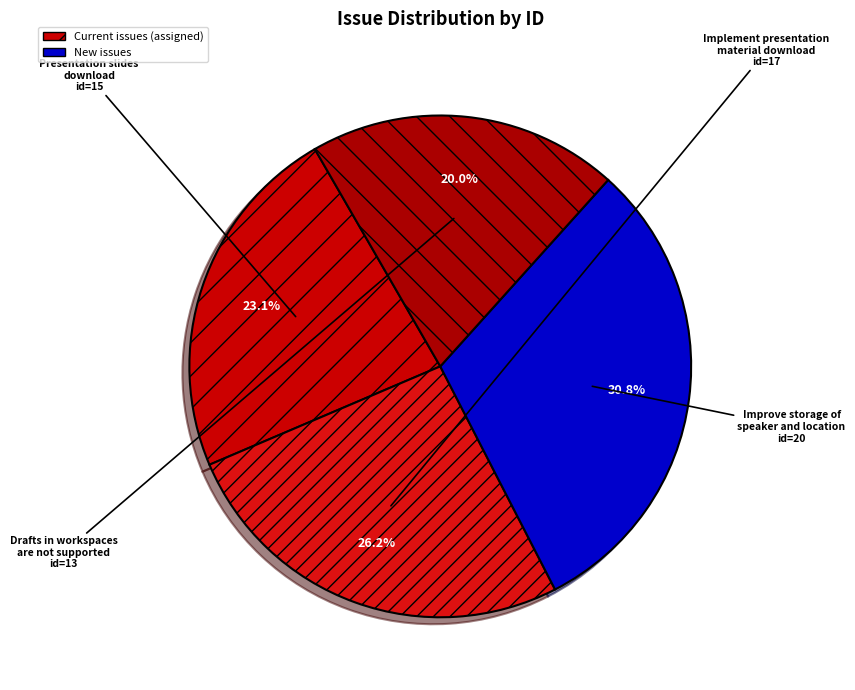

Combined, what portion of the pie is Presentation slides download and Improve storage of speaker and location?

53.8%